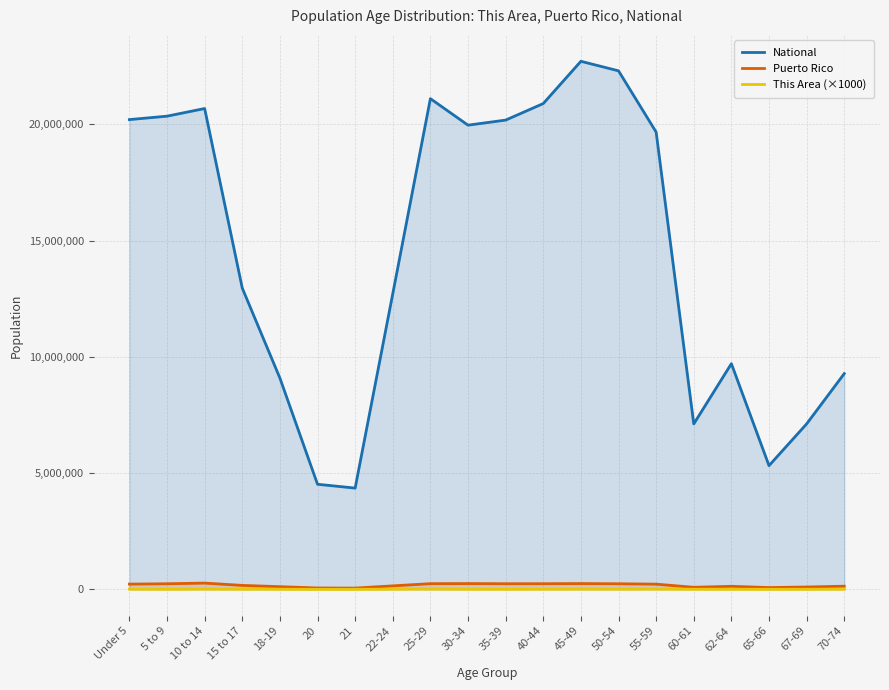

The National series shows 22708591 at 45-49. True or false?

True